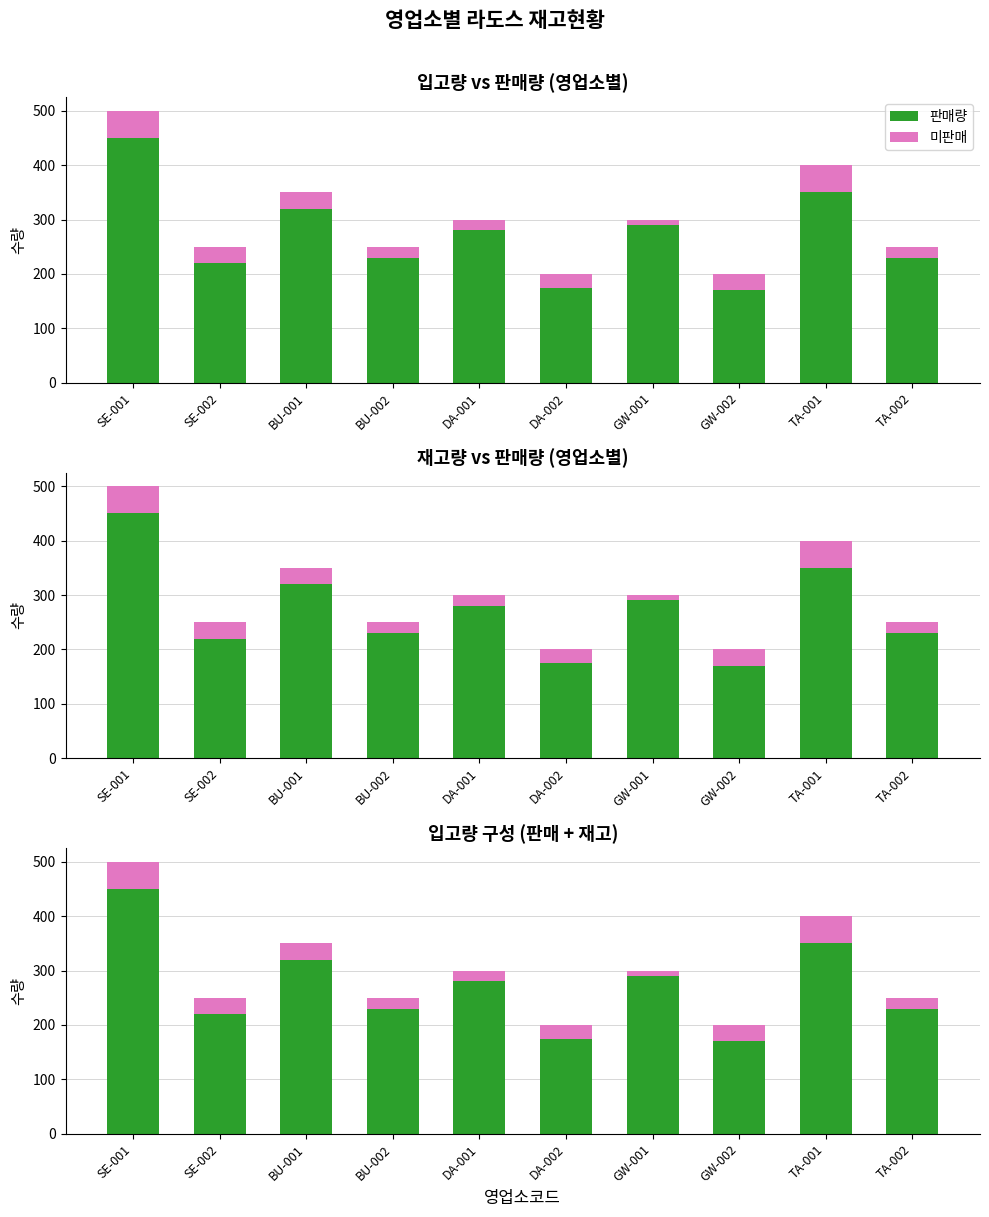

What value does the 재고량 series have at GW-001, to the nearest 10?

10